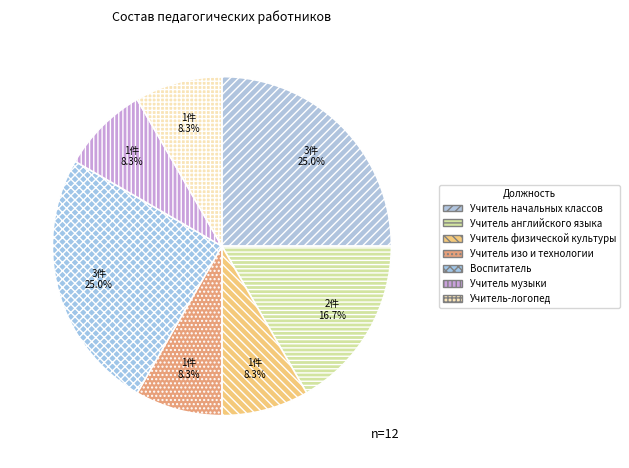

To the nearest percent, what percentage of the pie is Учитель английского языка?

17%